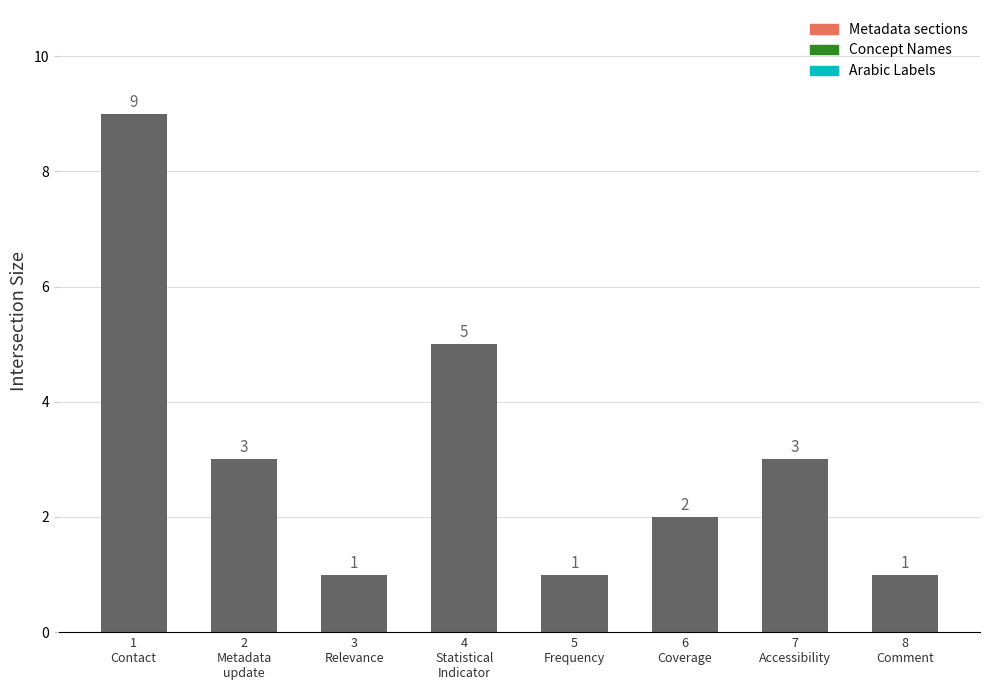

Is it true that the value at 3
Relevance is 1?

True